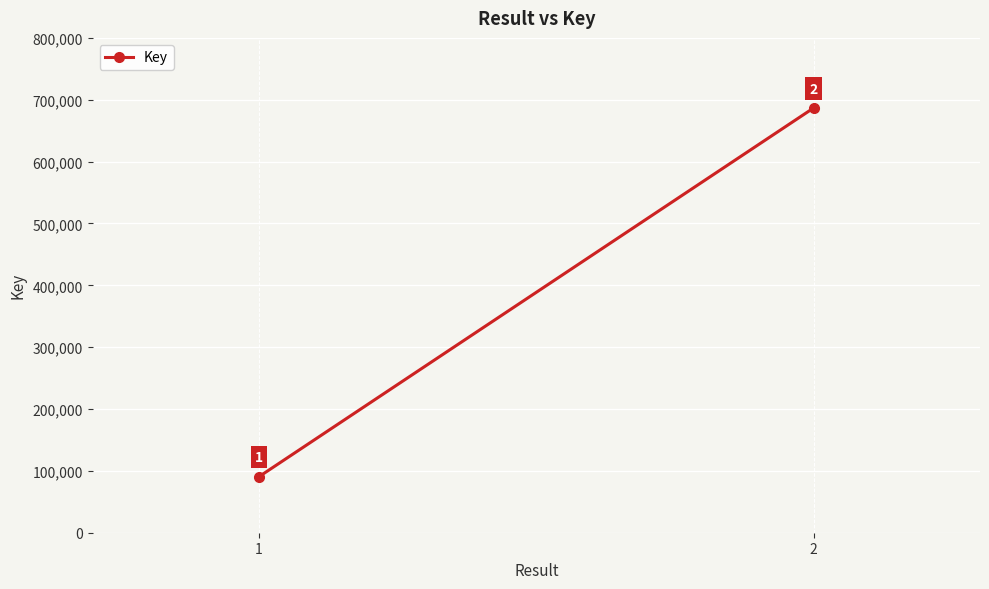

The chart shows a value of 90658 at 1. True or false?

True